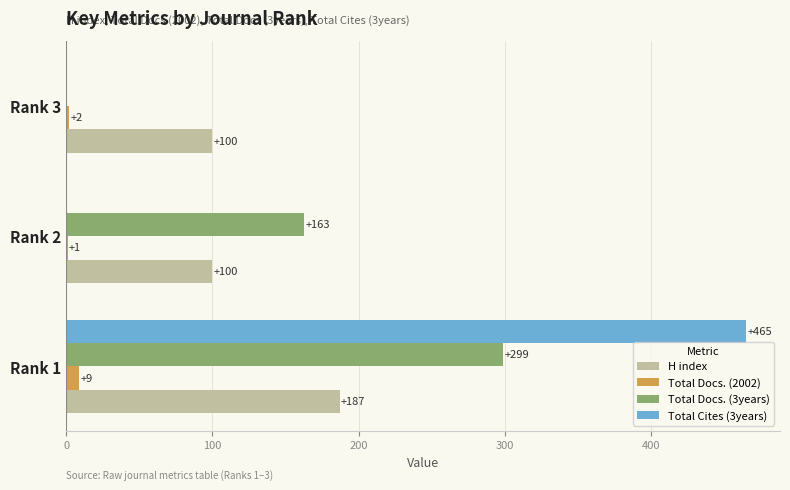

Is the value of H index at Rank 3 greater than the value of Total Docs. (3years) at Rank 1?

No